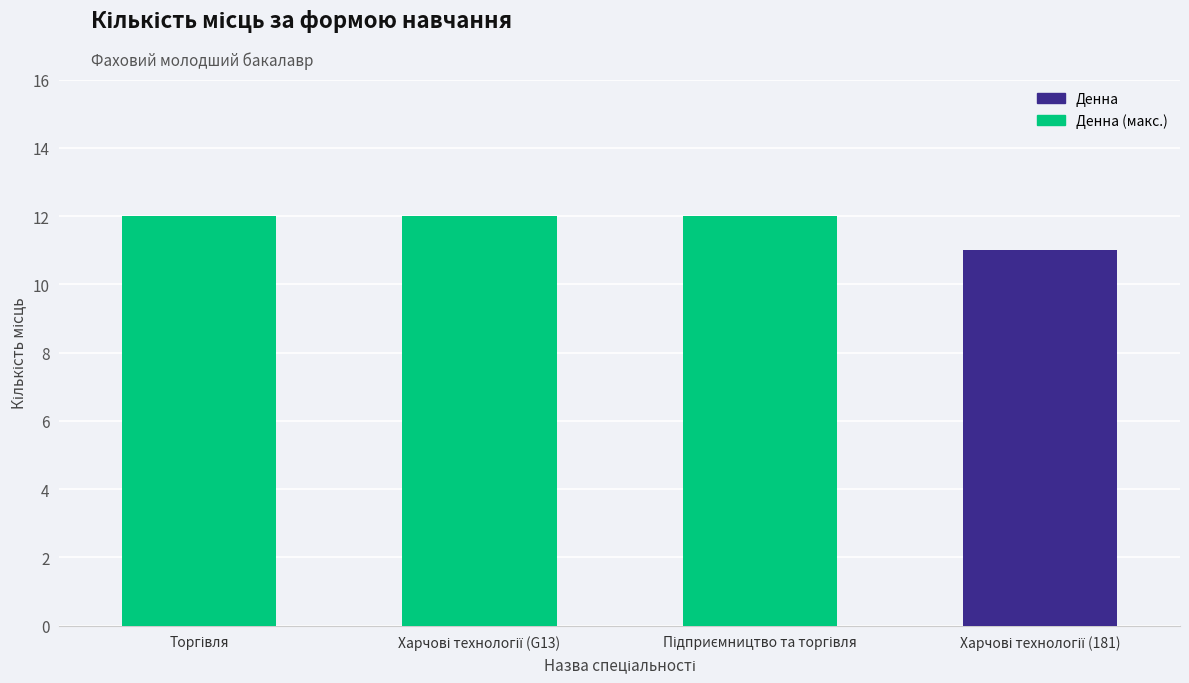

Reading right to left, extract all data points from this chart.

11	12	12	12